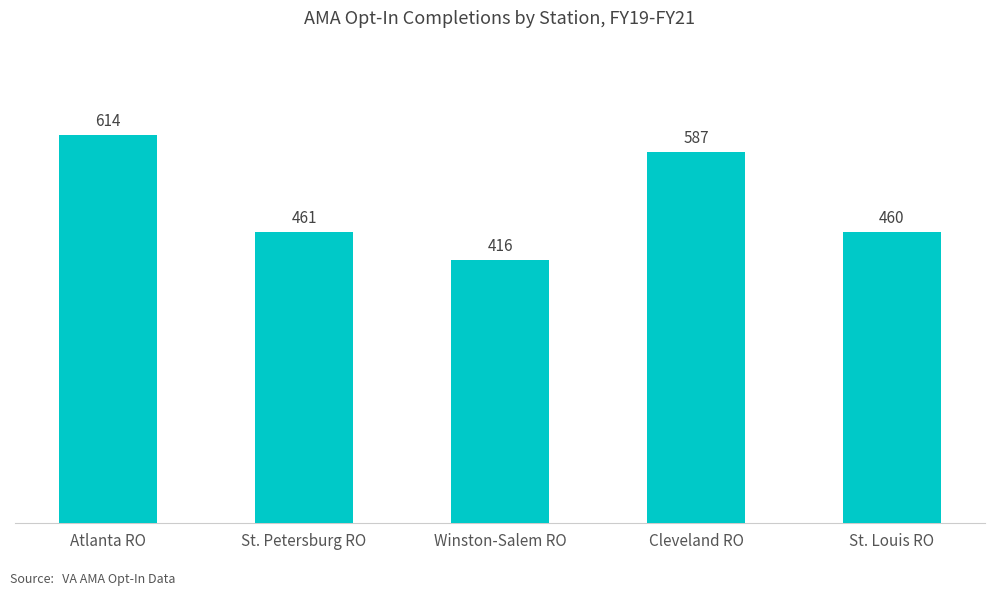

Reading left to right, what are all the values shown in this chart?

Atlanta RO=614	St. Petersburg RO=461	Winston-Salem RO=416	Cleveland RO=587	St. Louis RO=460